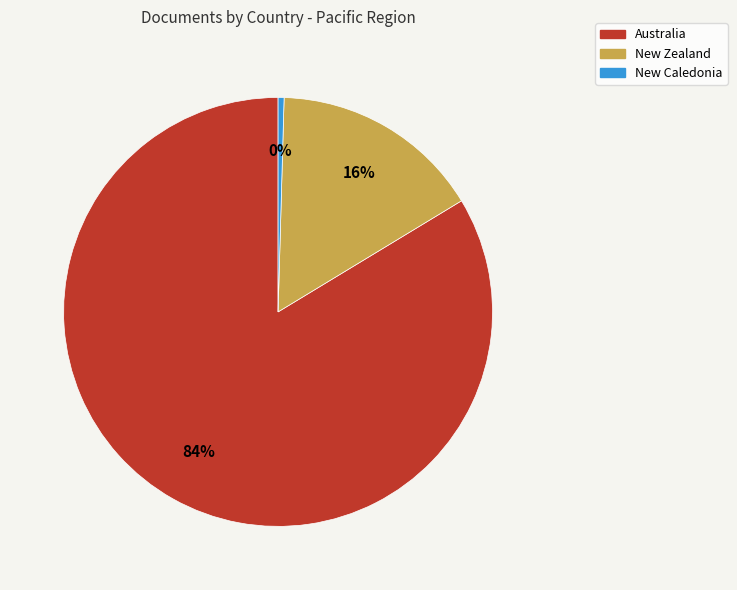

What is the largest slice in the pie chart?

Australia